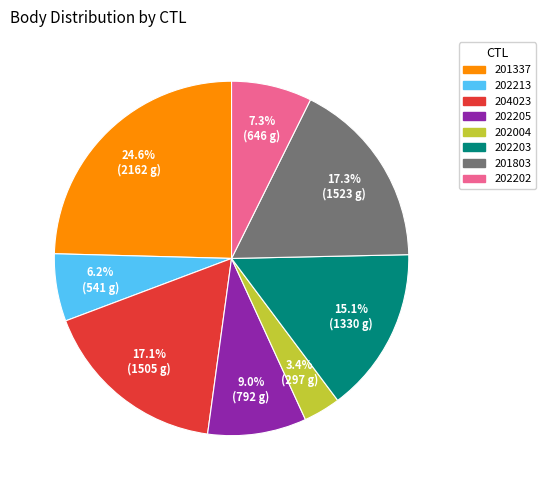

Combined, what portion of the pie is 202202 and 202213?

13.5%